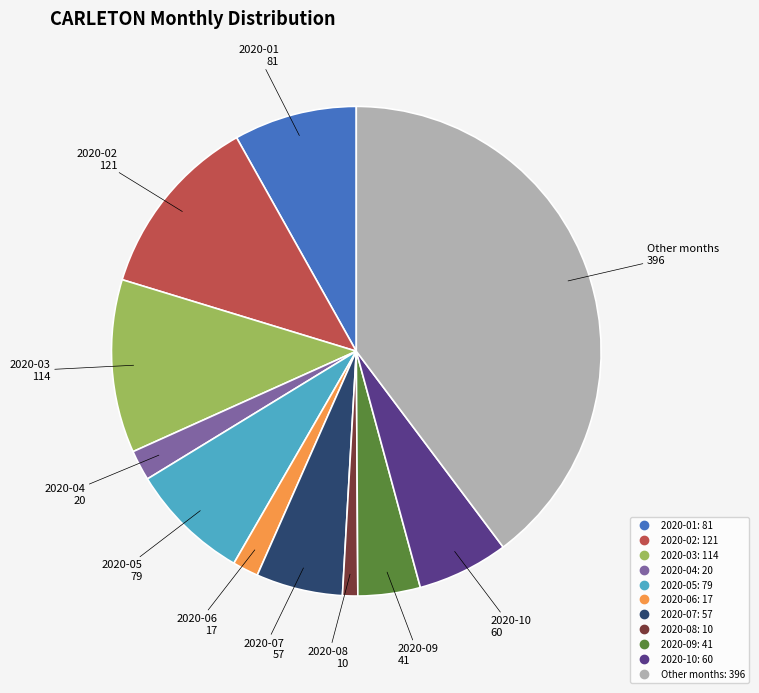

Does any single category account for the majority?

No